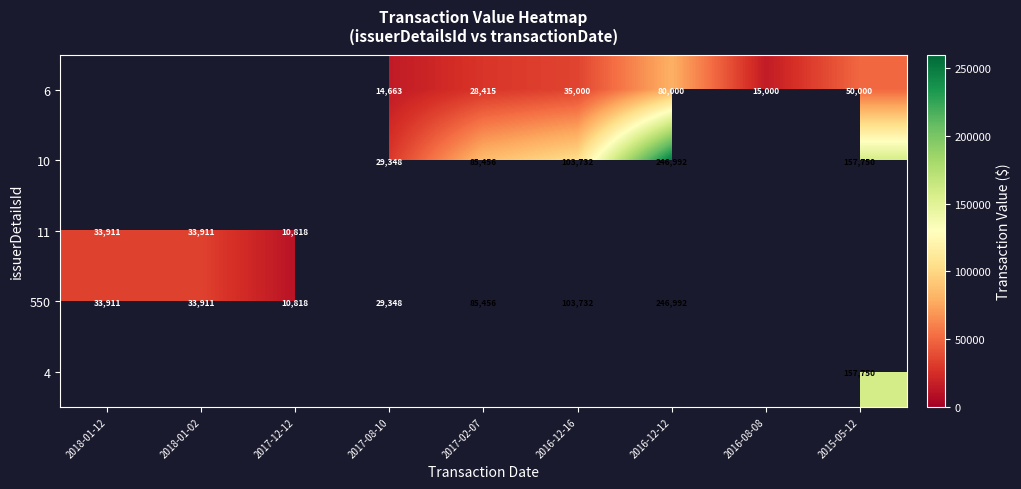

How many data points in 11 are above 0?

3